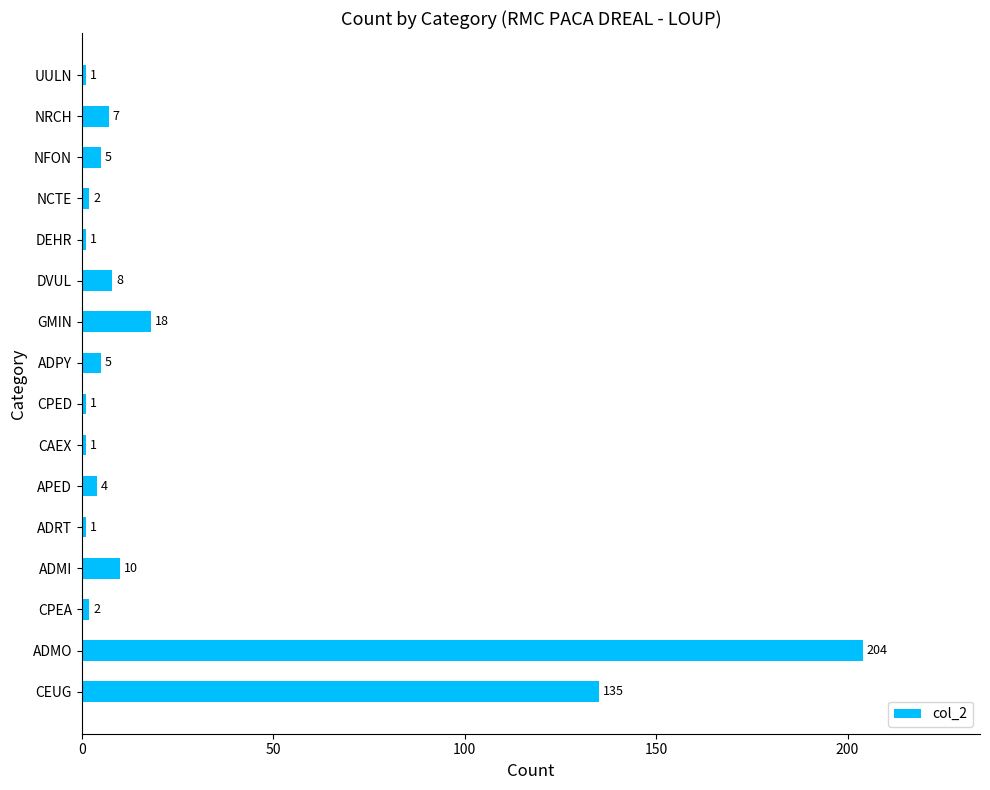

Count the number of categories in the chart.

16